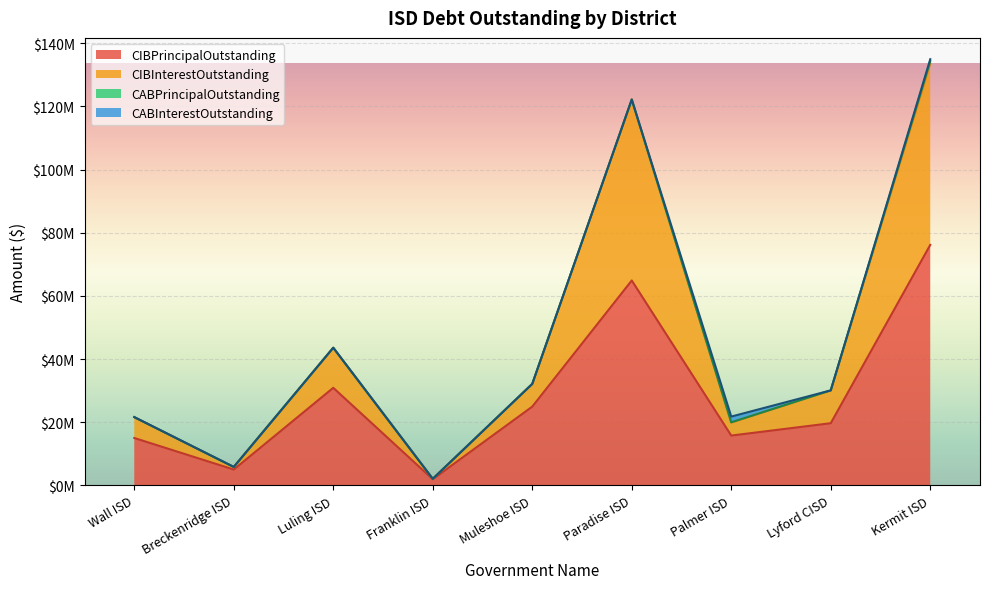

Does the chart display data point markers on the line(s)?

No